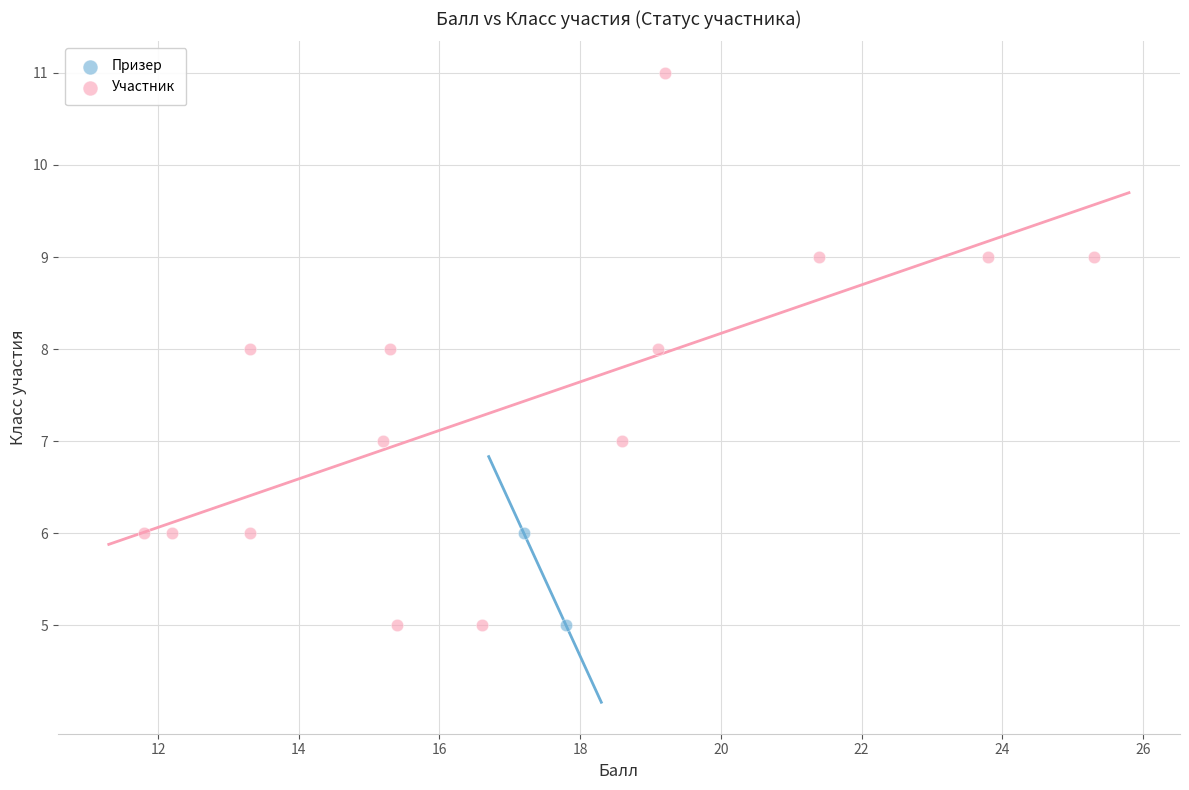

What are all the series names shown in the legend?

Призер, Участник